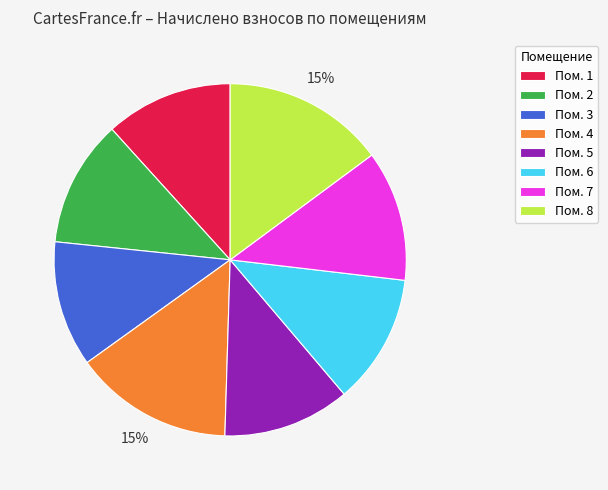

To the nearest percent, what is the difference between the largest and smallest slice percentages?

3%